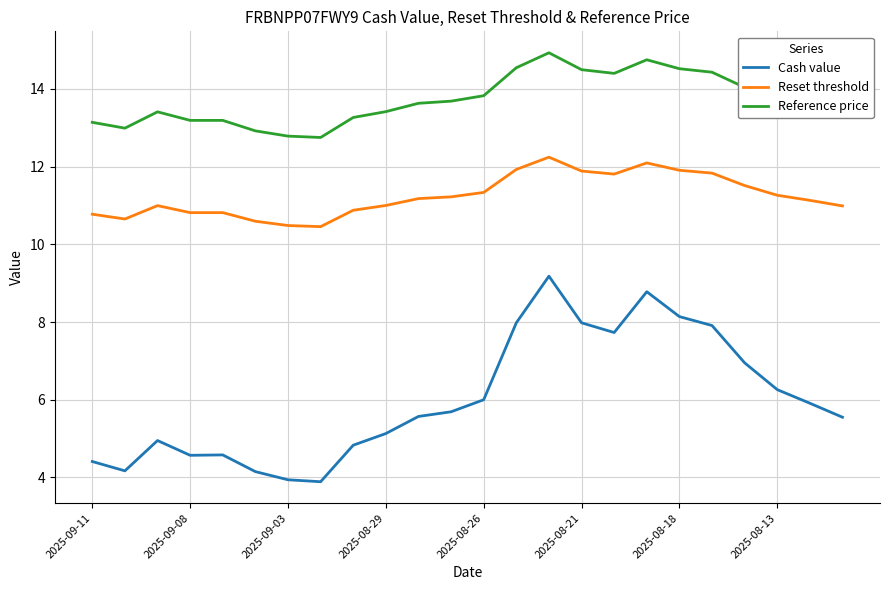

What is the difference between the maximum and minimum values in the Reset threshold series?

1.8